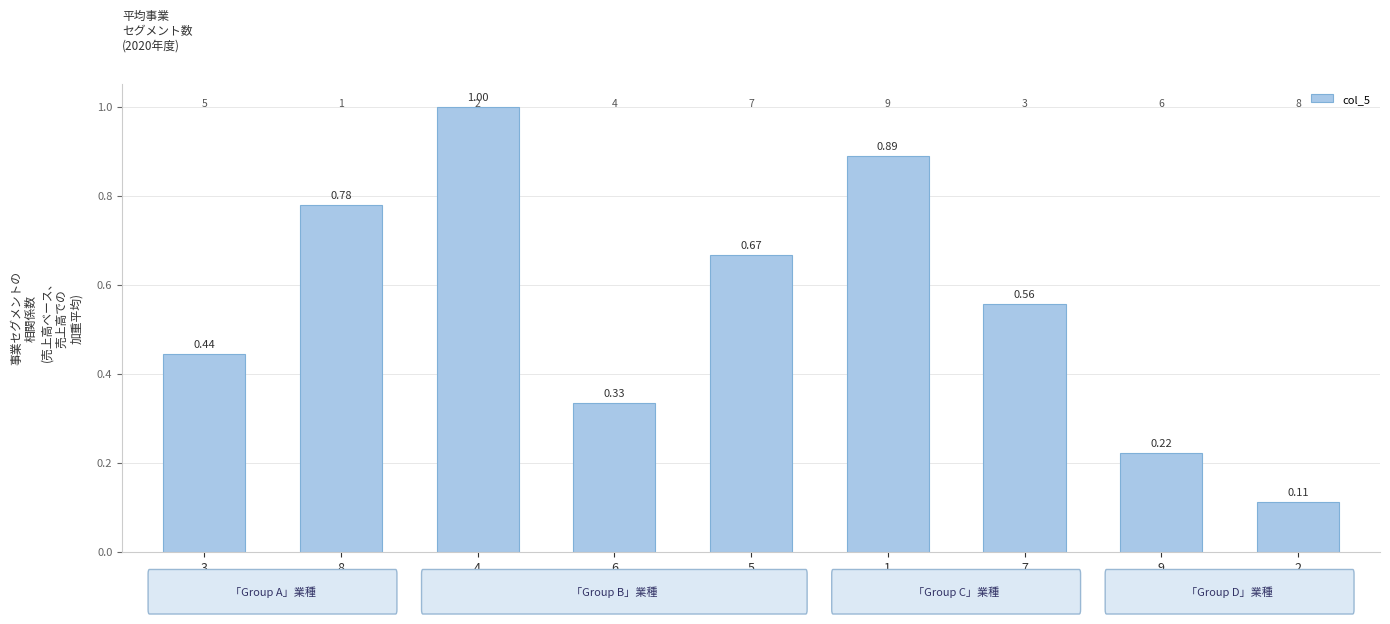

Rank the categories by value from highest to lowest.

4, 1, 8, 5, 7, 3, 6, 9, 2